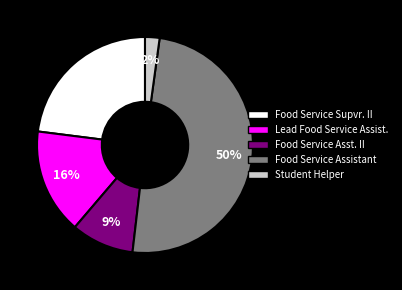

Does Food Service Supvr. II represent more than half of the total?

No